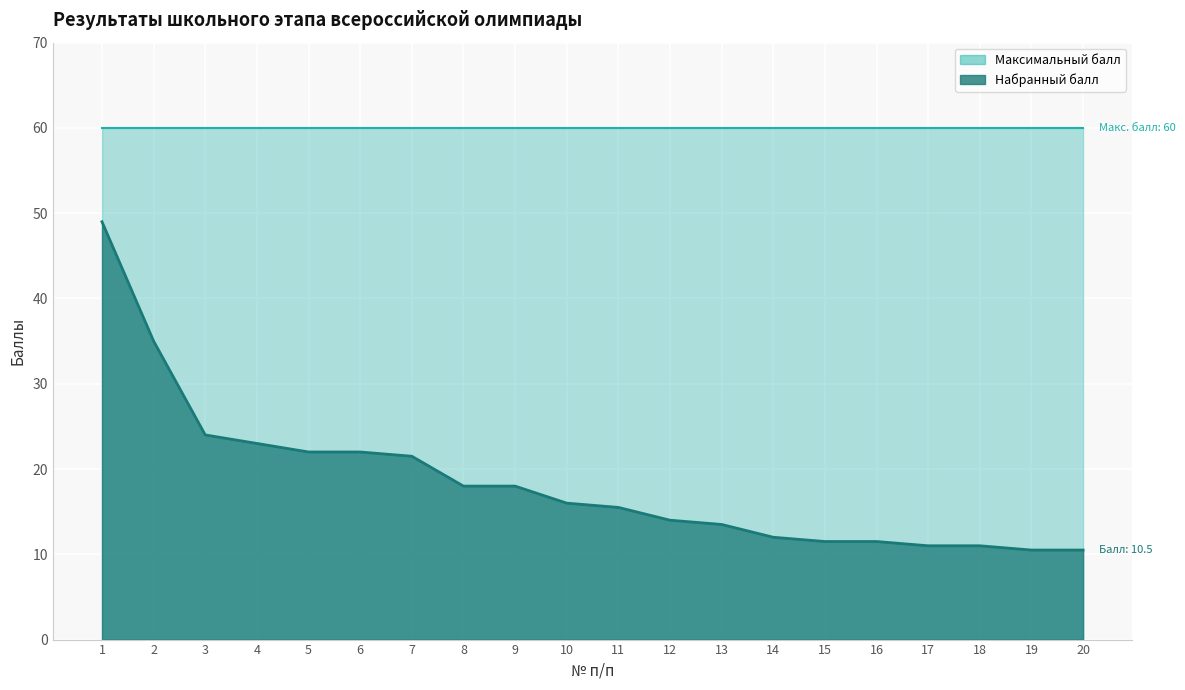

What is the difference between the maximum and minimum values?

38.5